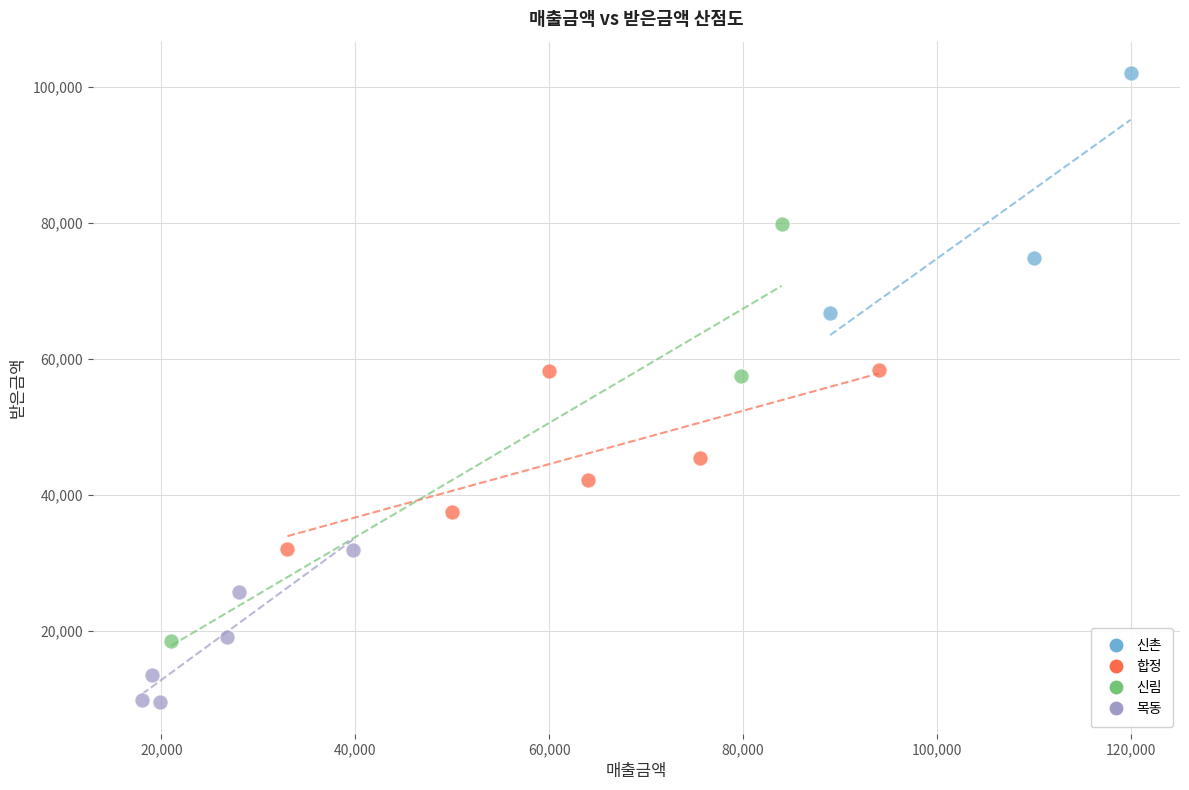

Which series contains the lowest Y value?

목동